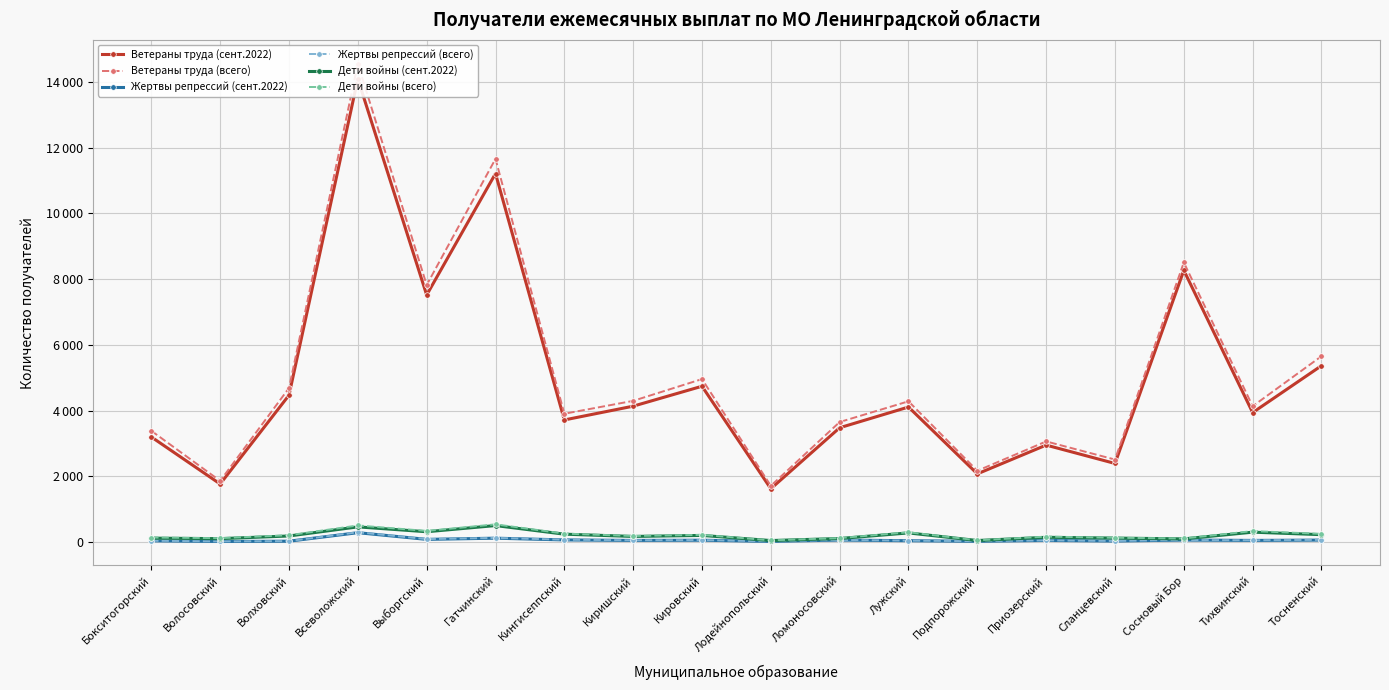

Is the value of Ветераны труда (всего) at Кингисеппский greater than the value of Дети войны (сент.2022) at Волосовский?

Yes